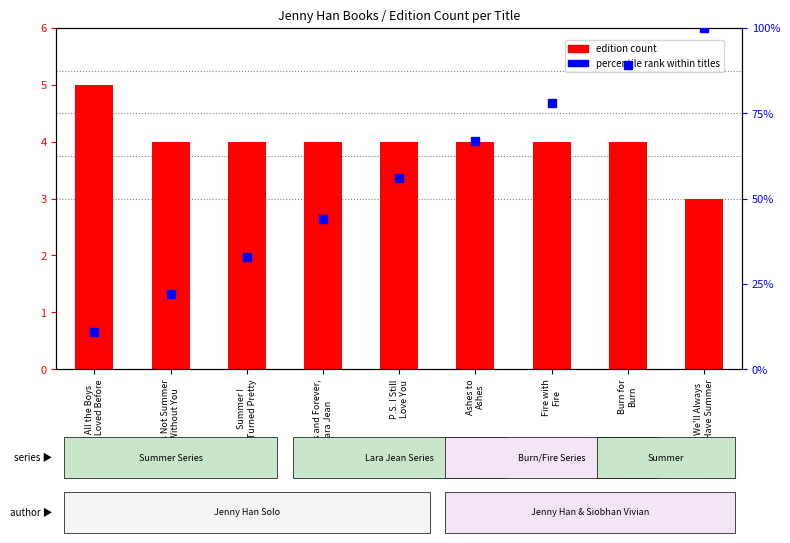

At which category is the sum across all series the highest?

We'll Always
Have Summer